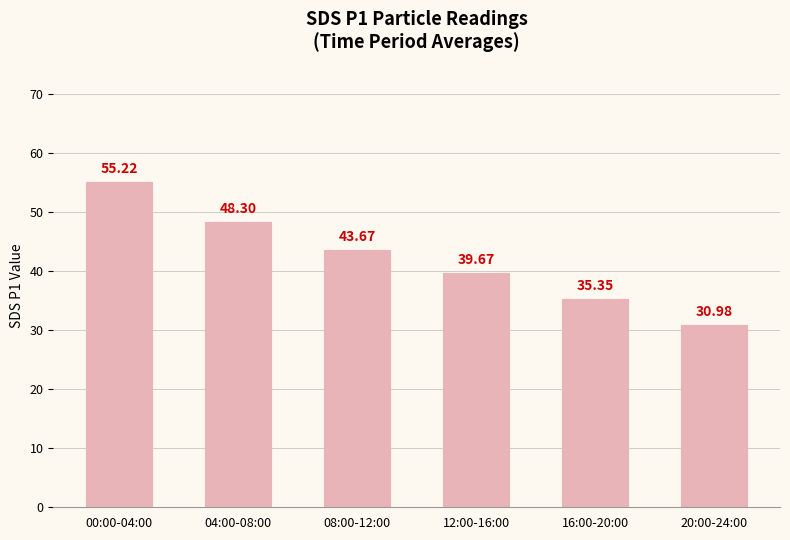

How many data points are above 43?

3